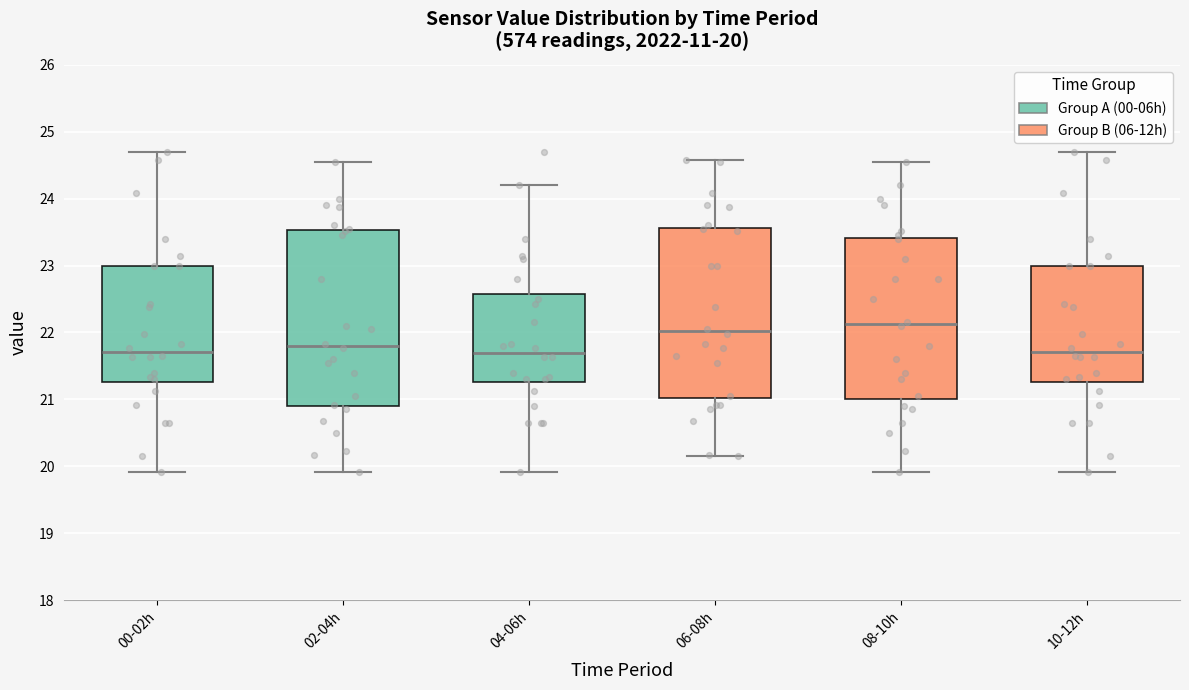

Which box's median line is the highest?

08-10h